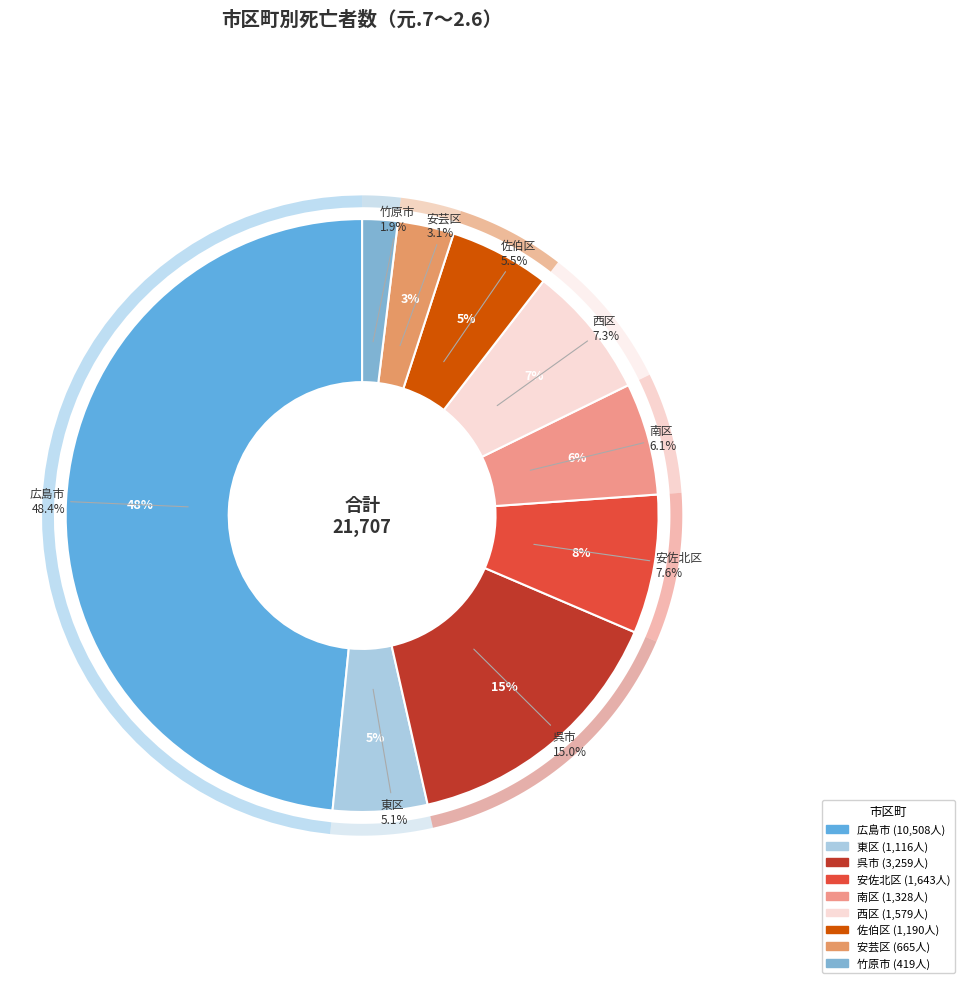

What portion of the pie excludes 安芸区?

96.9%